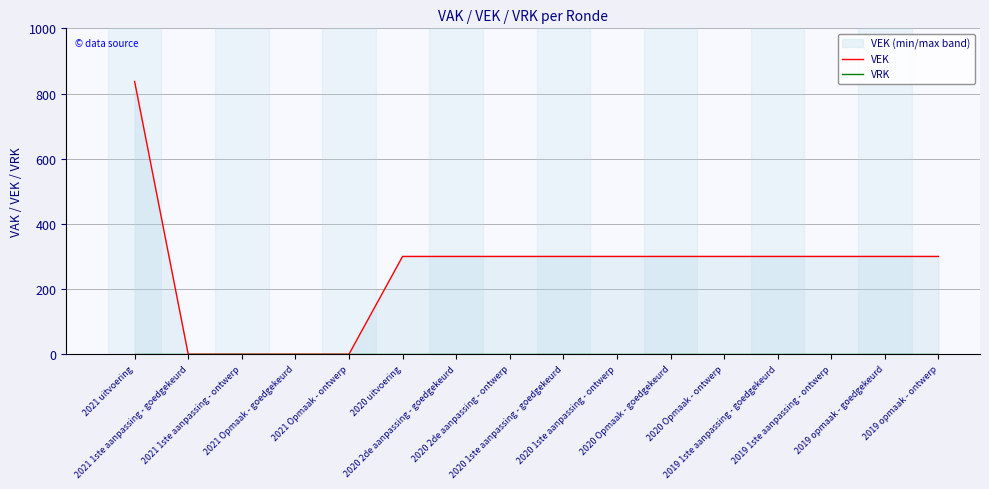

Reading left to right, what are all the values shown in this chart?

VEK: 2021 uitvoering=837	2021 1ste aanpassing - goedgekeurd=0	2021 1ste aanpassing - ontwerp=0	2021 Opmaak - goedgekeurd=0	2021 Opmaak - ontwerp=0	2020 uitvoering=300	2020 2de aanpassing - goedgekeurd=300	2020 2de aanpassing - ontwerp=300	2020 1ste aanpassing - goedgekeurd=300	2020 1ste aanpassing - ontwerp=300	2020 Opmaak - goedgekeurd=300	2020 Opmaak - ontwerp=300	2019 1ste aanpassing - goedgekeurd=300	2019 1ste aanpassing - ontwerp=300	2019 opmaak - goedgekeurd=300	2019 opmaak - ontwerp=300
VRK: 2021 uitvoering=0	2021 1ste aanpassing - goedgekeurd=0	2021 1ste aanpassing - ontwerp=0	2021 Opmaak - goedgekeurd=0	2021 Opmaak - ontwerp=0	2020 uitvoering=0	2020 2de aanpassing - goedgekeurd=0	2020 2de aanpassing - ontwerp=0	2020 1ste aanpassing - goedgekeurd=0	2020 1ste aanpassing - ontwerp=0	2020 Opmaak - goedgekeurd=0	2020 Opmaak - ontwerp=0	2019 1ste aanpassing - goedgekeurd=0	2019 1ste aanpassing - ontwerp=0	2019 opmaak - goedgekeurd=0	2019 opmaak - ontwerp=0